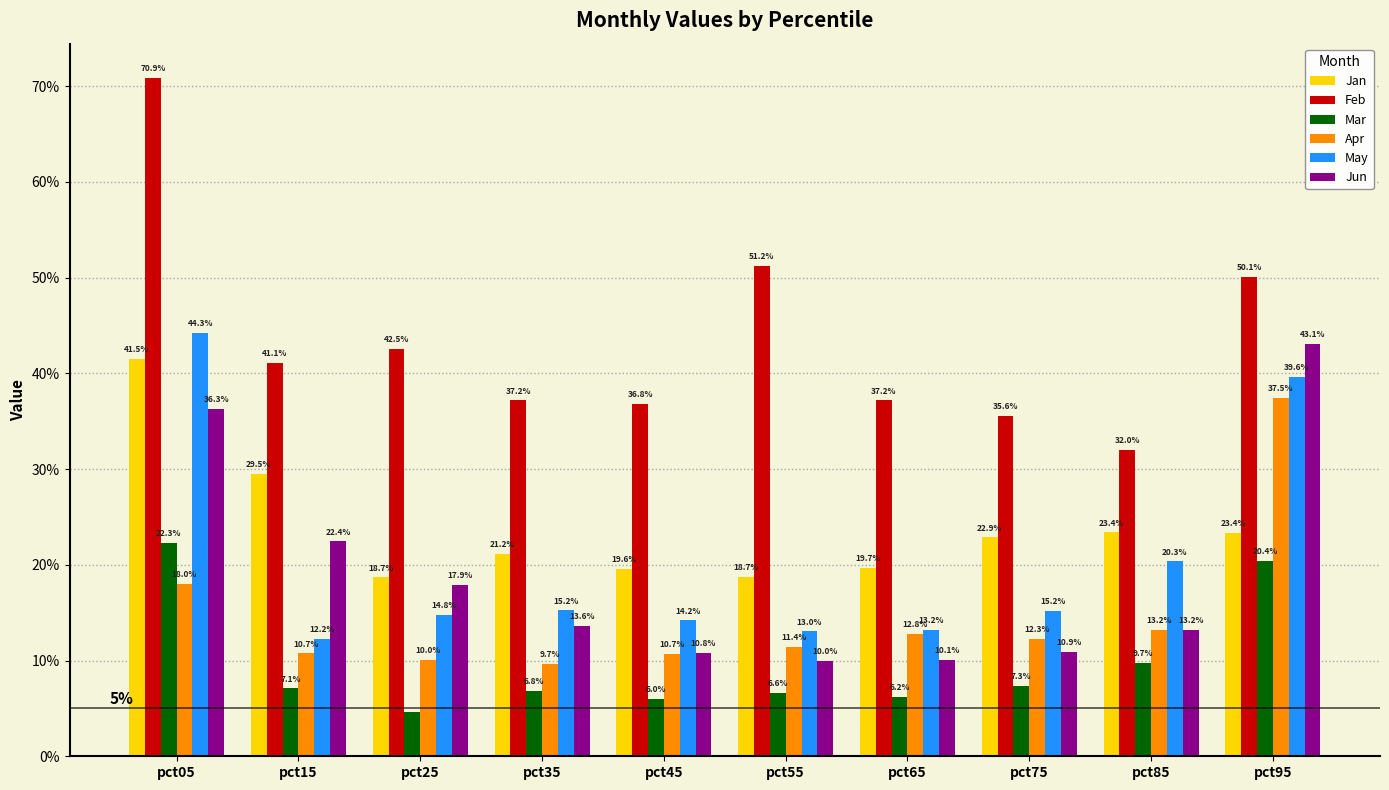

Which series has the largest range (max minus min)?

Feb